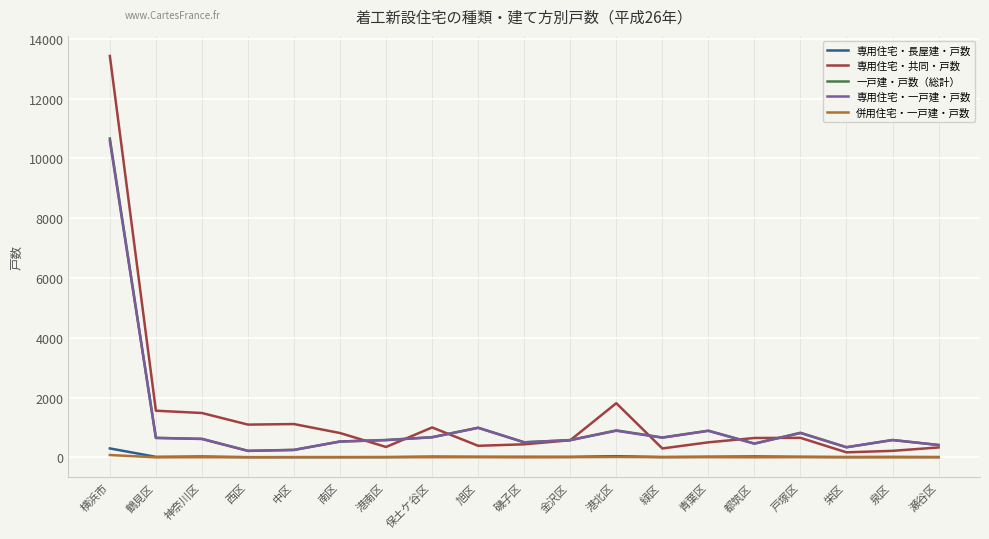

True or false: 併用住宅・一戸建・戸数 and 一戸建・戸数（総計） cross at least once.

False